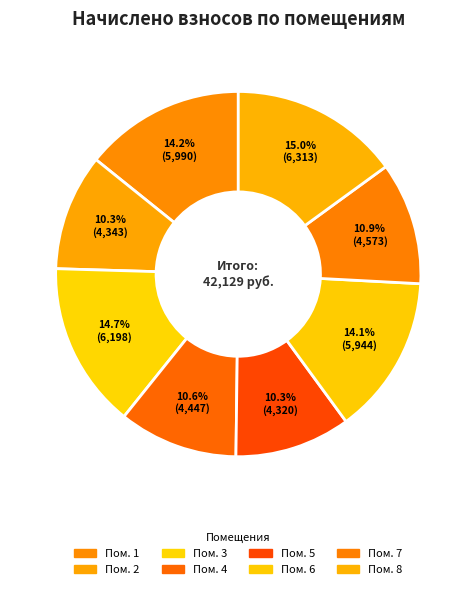

To the nearest percent, what is the difference between the largest and smallest slice percentages?

5%